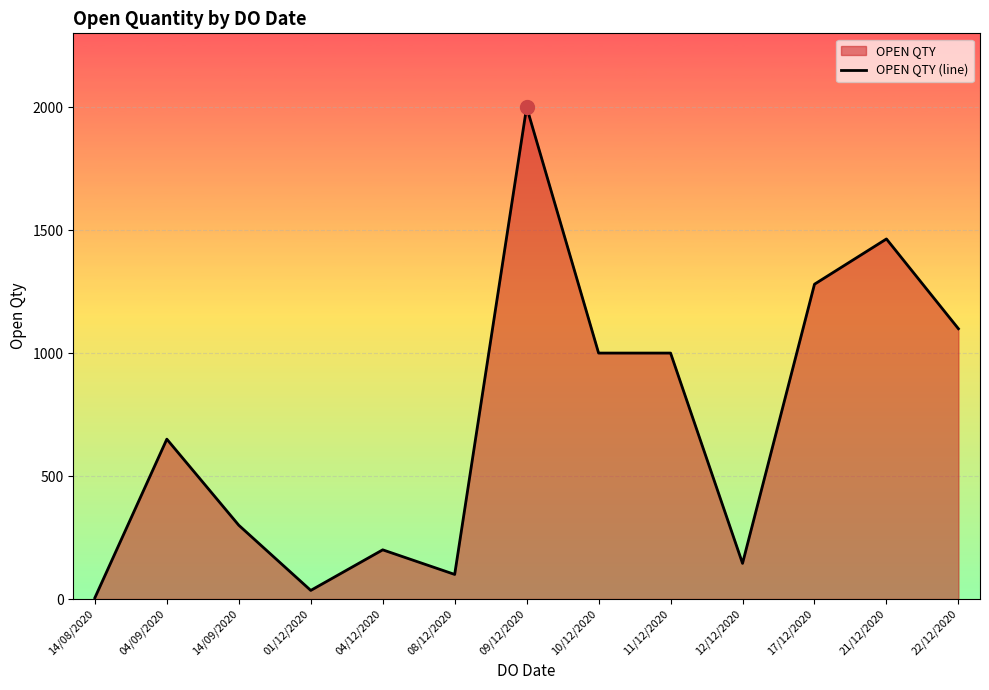

What is the difference between the maximum and minimum values?

1995